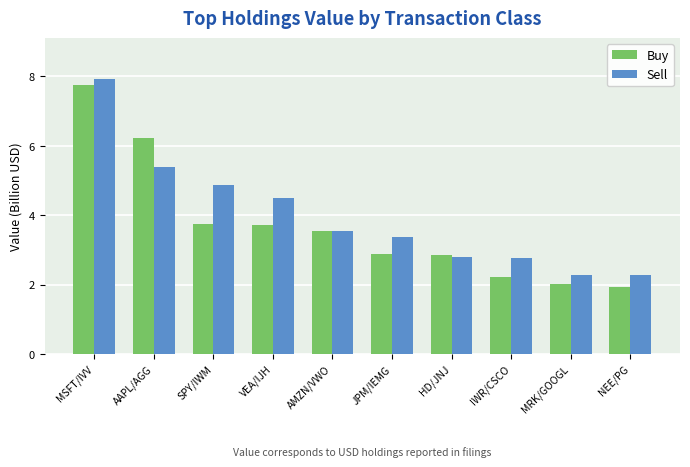

Rank the series at AAPL/AGG from lowest to highest value.

Sell, Buy